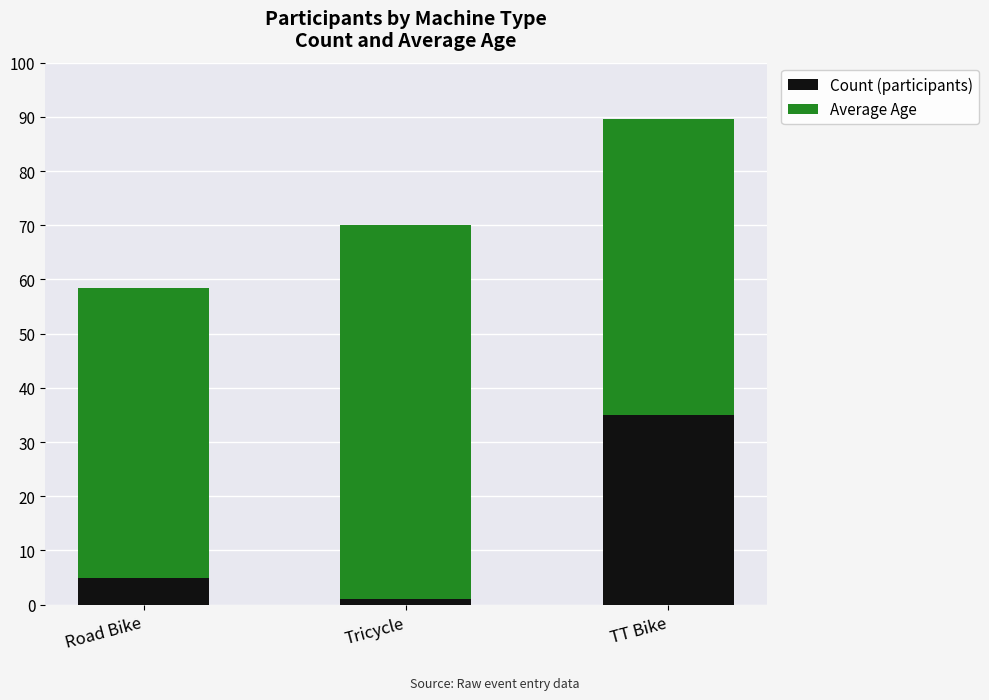

What are all the series names shown in the legend?

Count (participants), Average Age